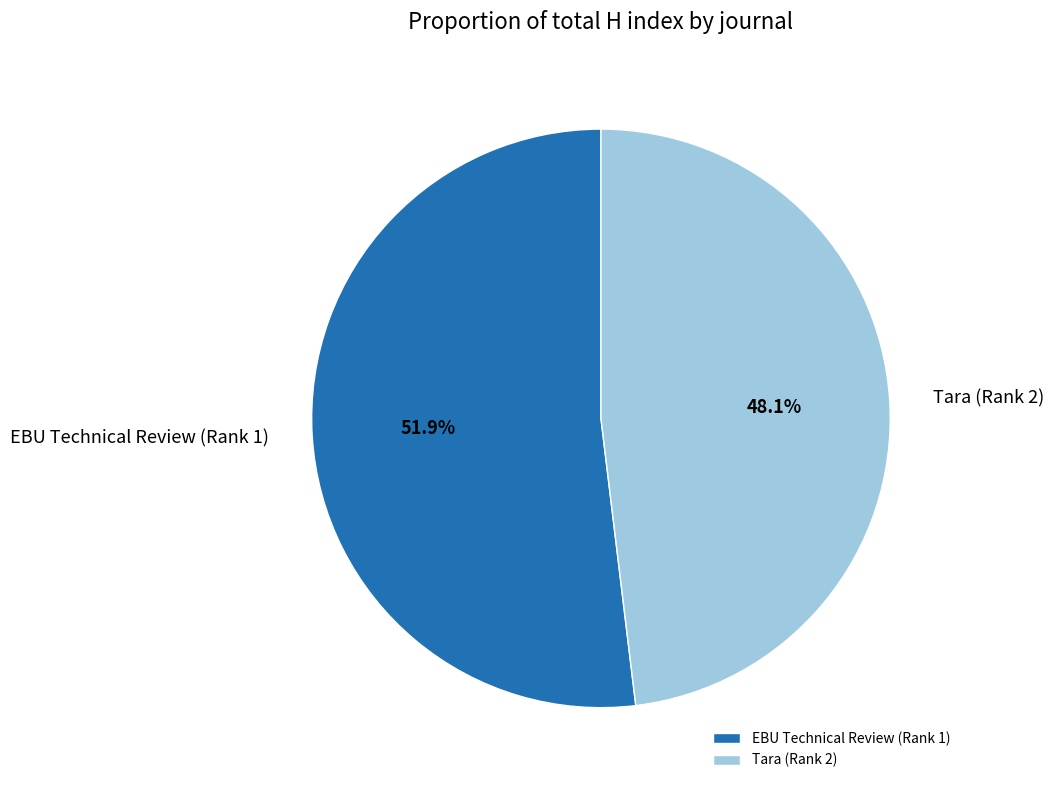

What is the largest slice in the pie chart?

EBU Technical Review (Rank 1)